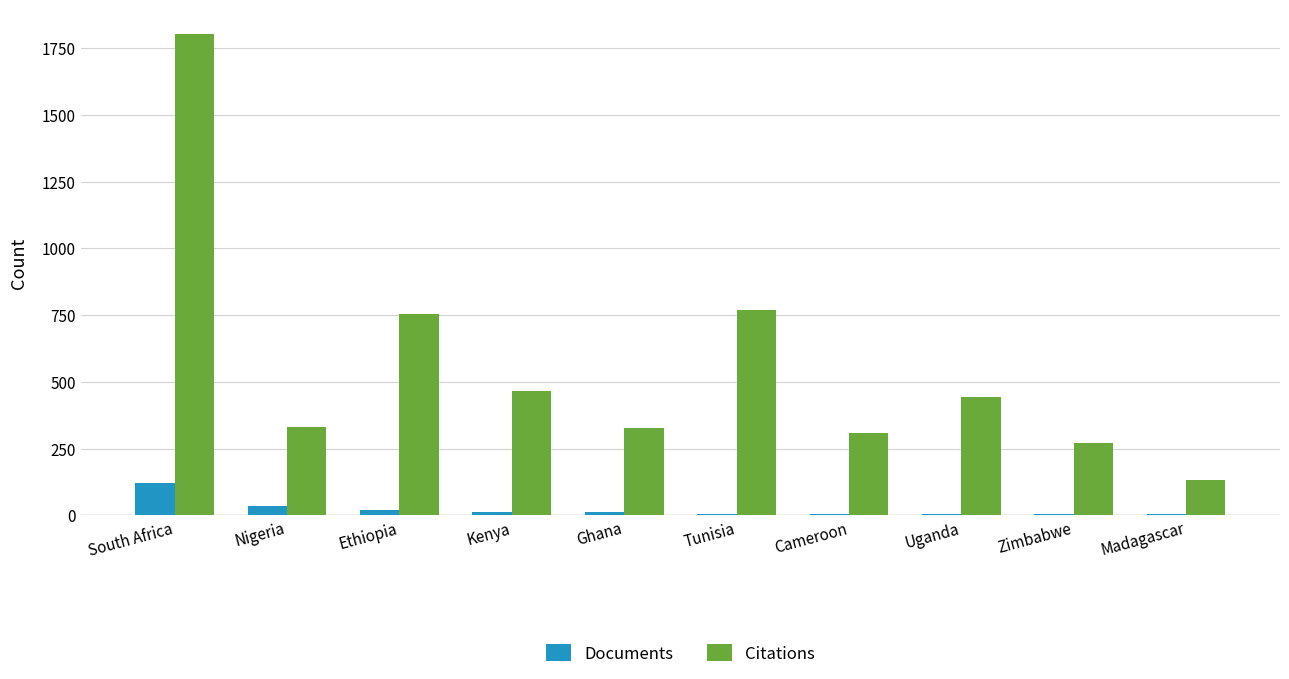

At which label does Citations reach its peak?

South Africa